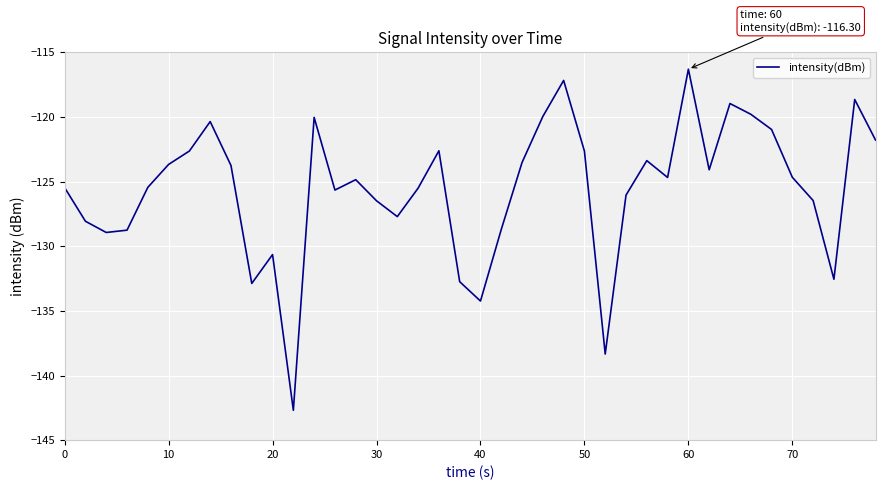

What is the minimum value shown in the chart?

-142.7